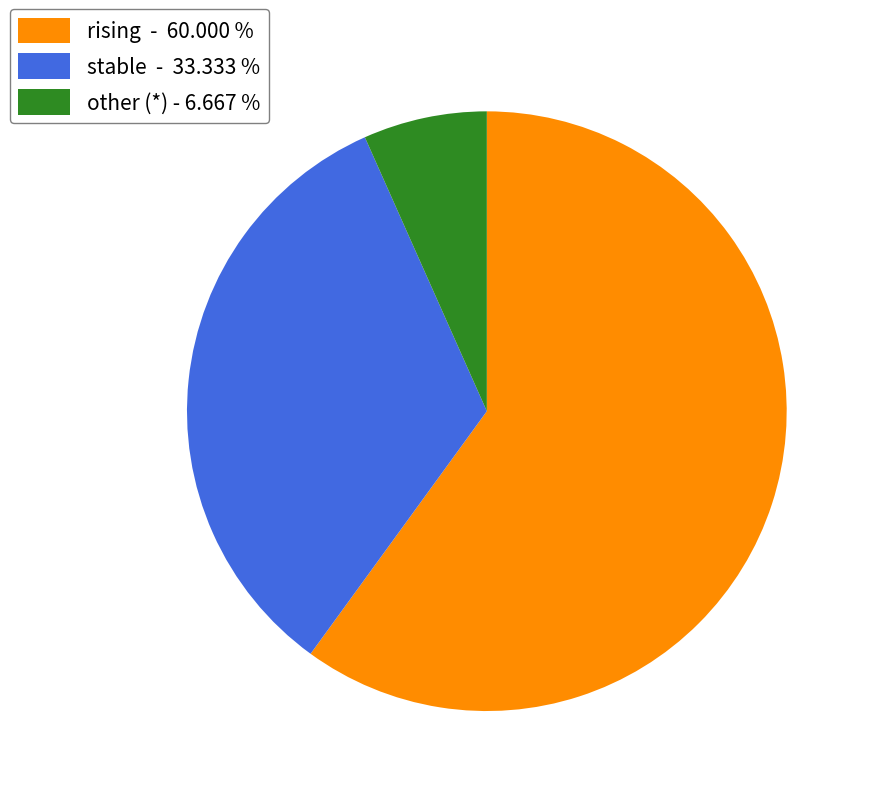

Does stable represent more than half of the total?

No